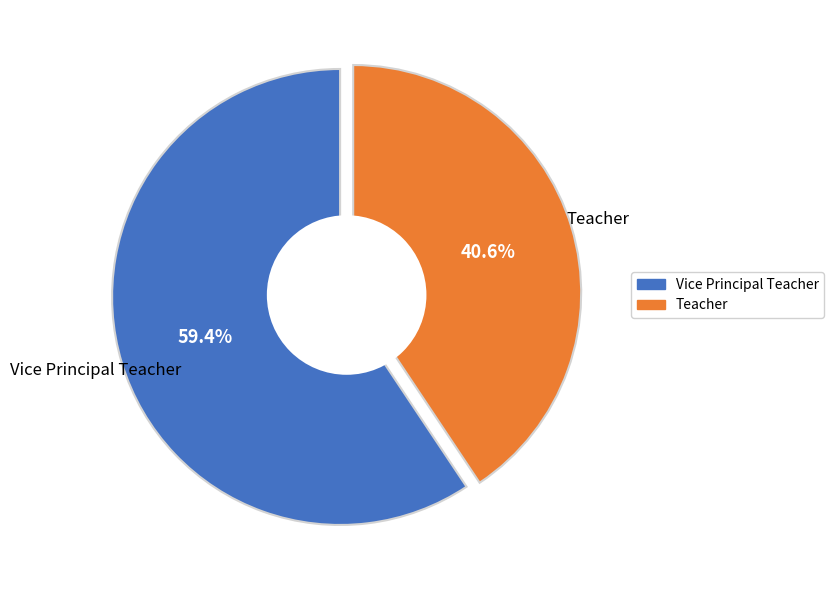

Rank the categories by value from lowest to highest.

Teacher, Vice Principal Teacher